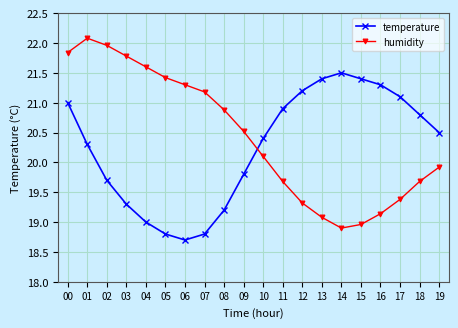

Which series has the widest spread of values?

humidity